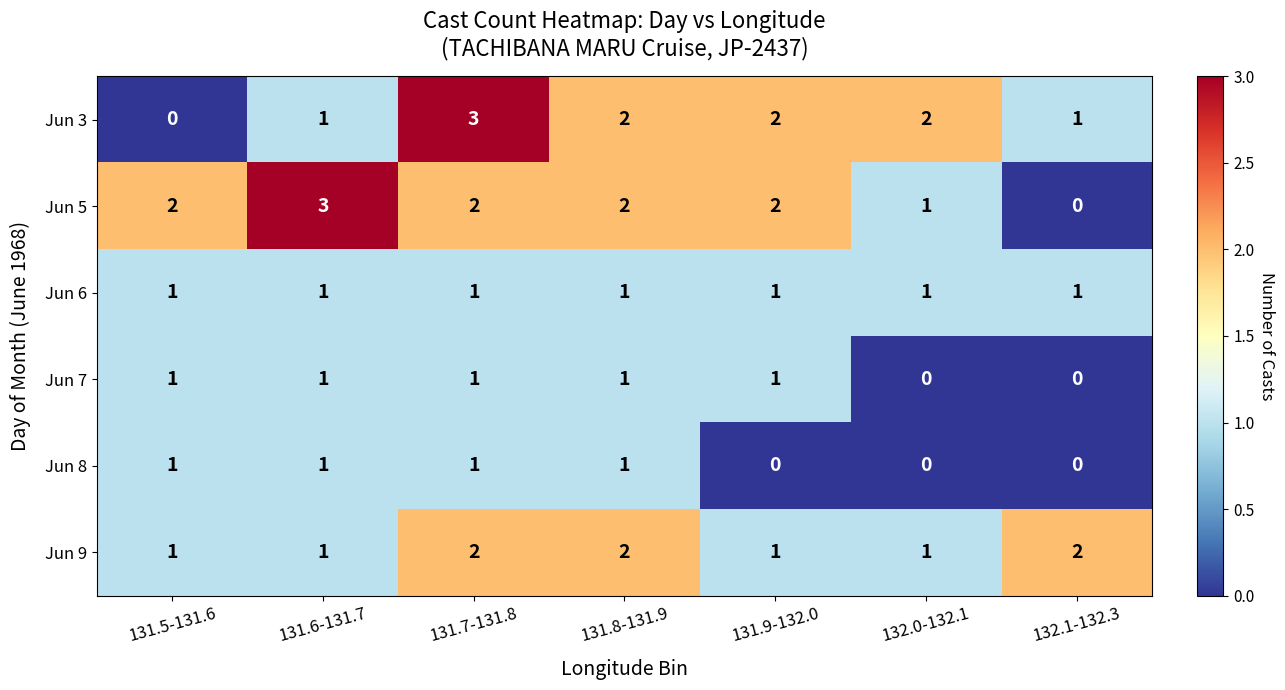

Which series changed the most between 131.8-131.9 and 132.1-132.3?

Jun 5